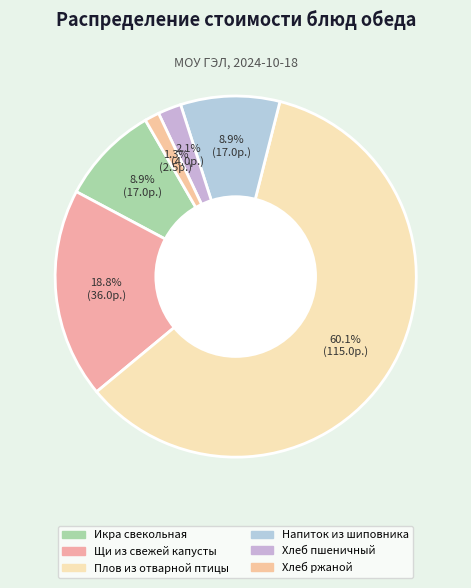

Which category has the smallest portion of the pie?

Хлеб ржаной